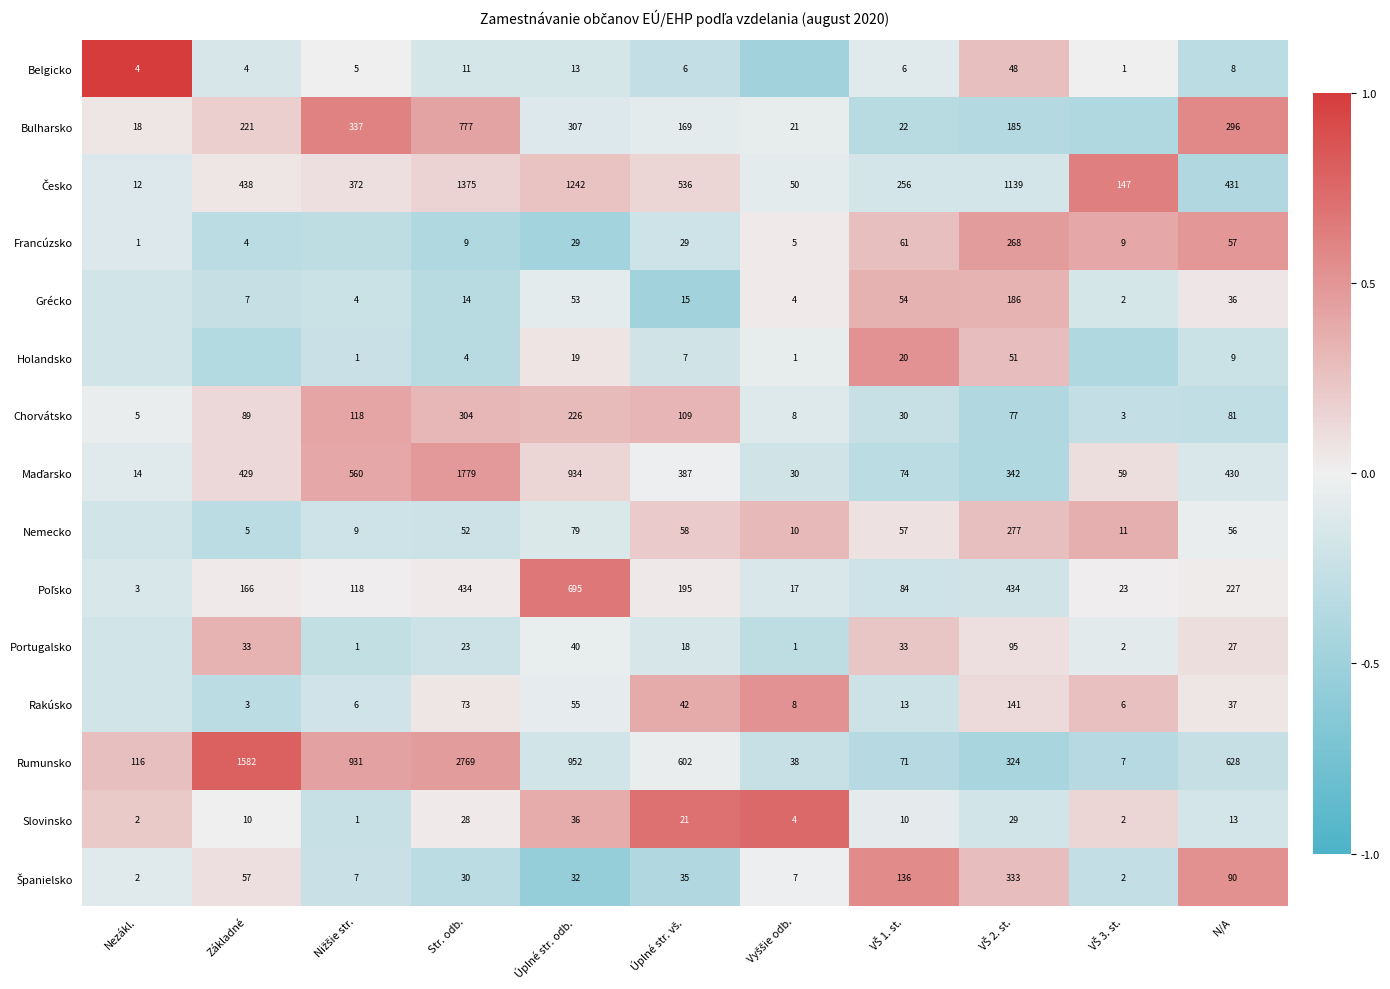

At which label does Slovinsko reach its peak?

Úplné str. odb.